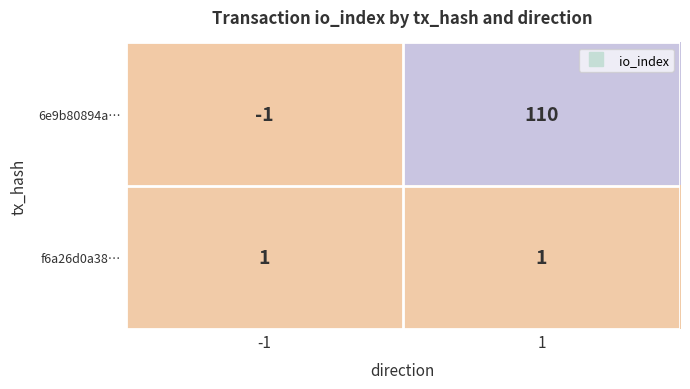

Reading left to right, extract all data points from this chart.

6e9b80894a…: -1	110
f6a26d0a38…: 1	1